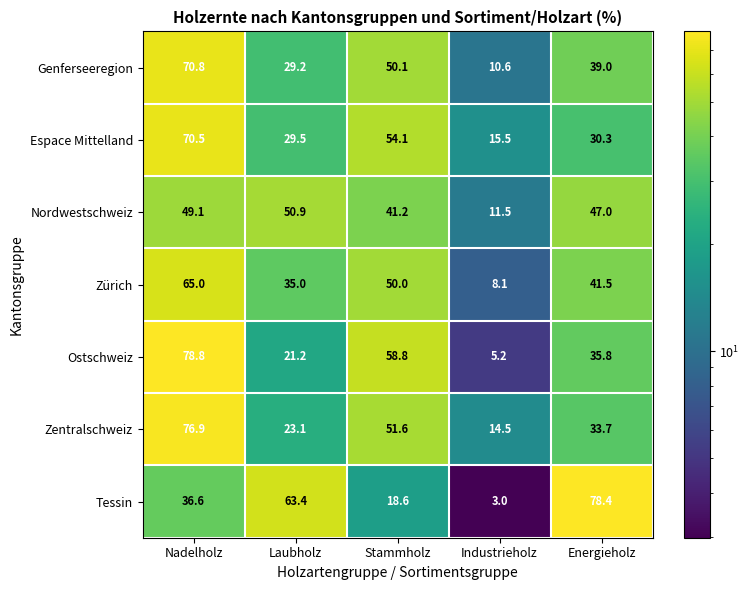

What is the maximum value shown in the chart?

78.8